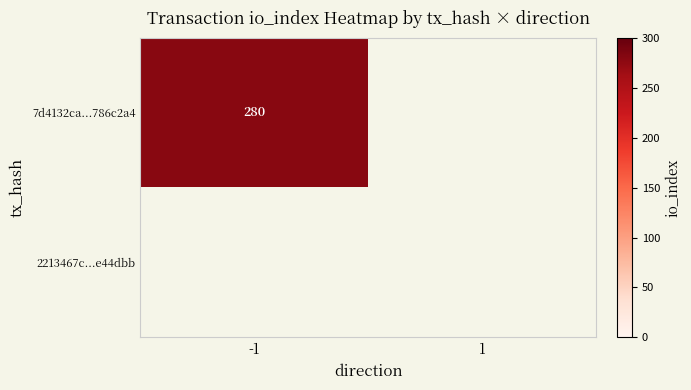

What is the maximum value shown in the chart?

280